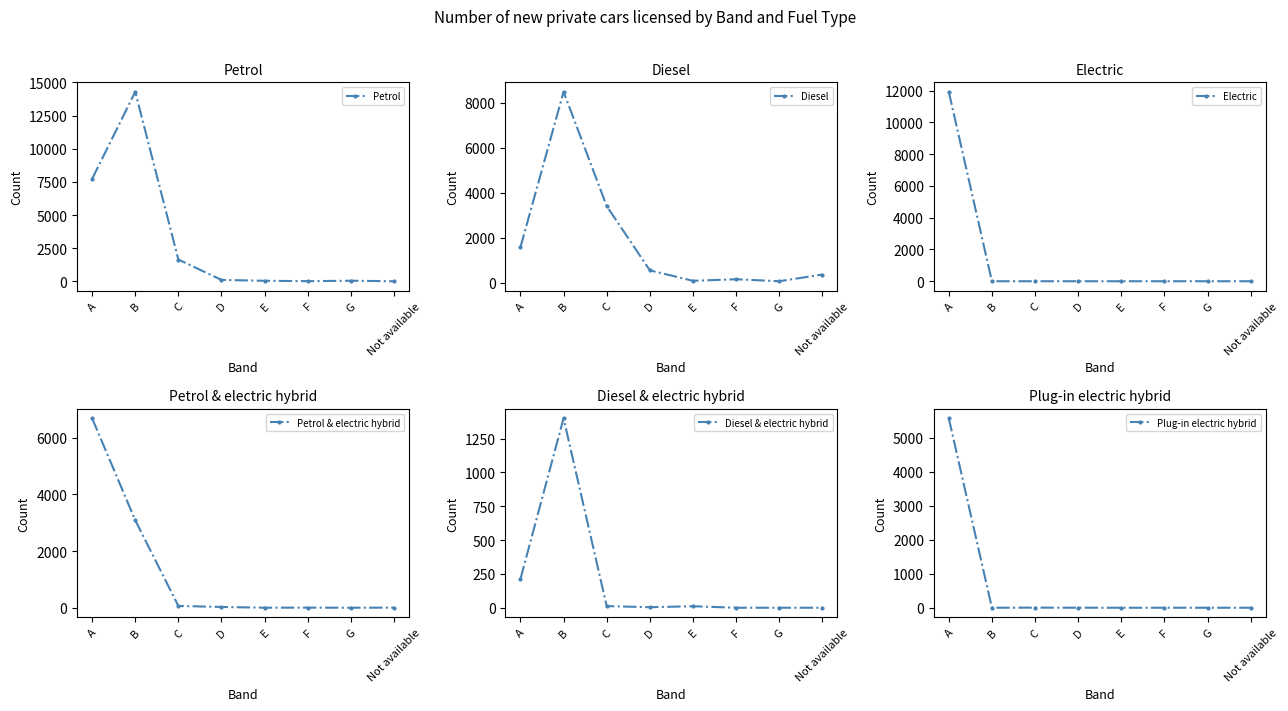

Reading left to right, what are all the values shown in this chart?

Petrol: 7730	14298	1654	116	51	23	55	17
Diesel: 1571	8490	3403	542	75	145	56	354
Electric: 11918	0	0	0	0	0	0	0
Petrol & electric hybrid: 6678	3084	64	27	2	4	0	5
Diesel & electric hybrid: 213	1400	12	4	11	0	0	0
Plug-in electric hybrid: 5573	0	3	1	0	0	0	0